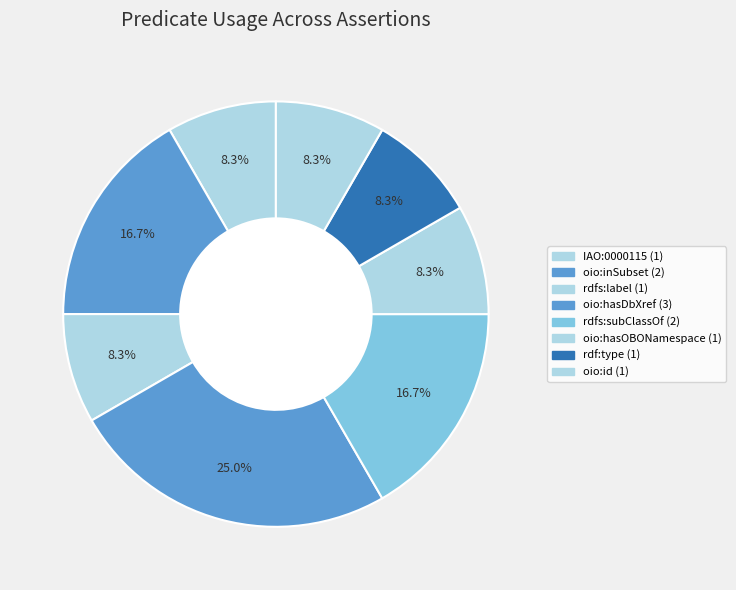

Count the number of slices in the pie.

8